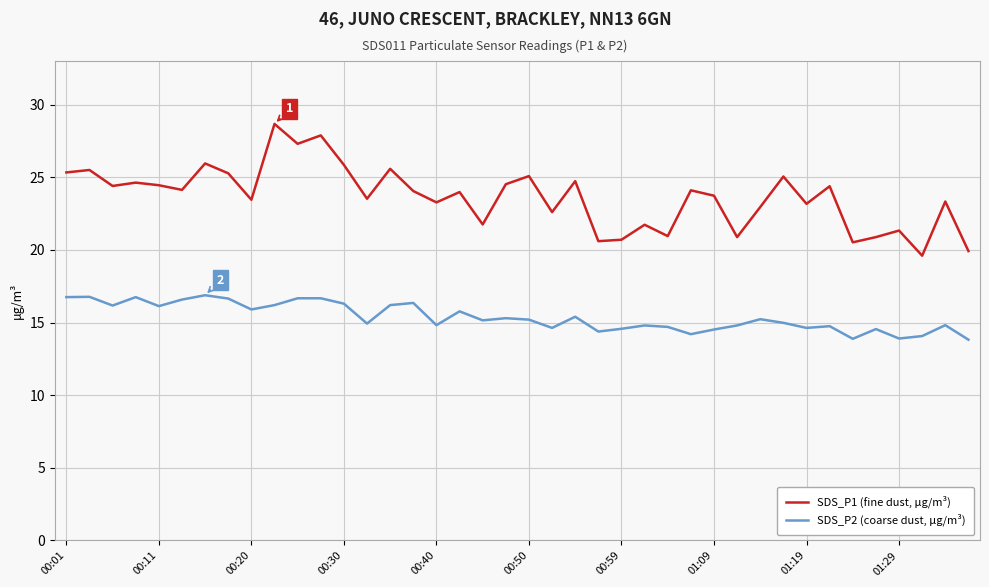

What are all the series names shown in the legend?

SDS_P1 (fine dust, μg/m³), SDS_P2 (coarse dust, μg/m³)